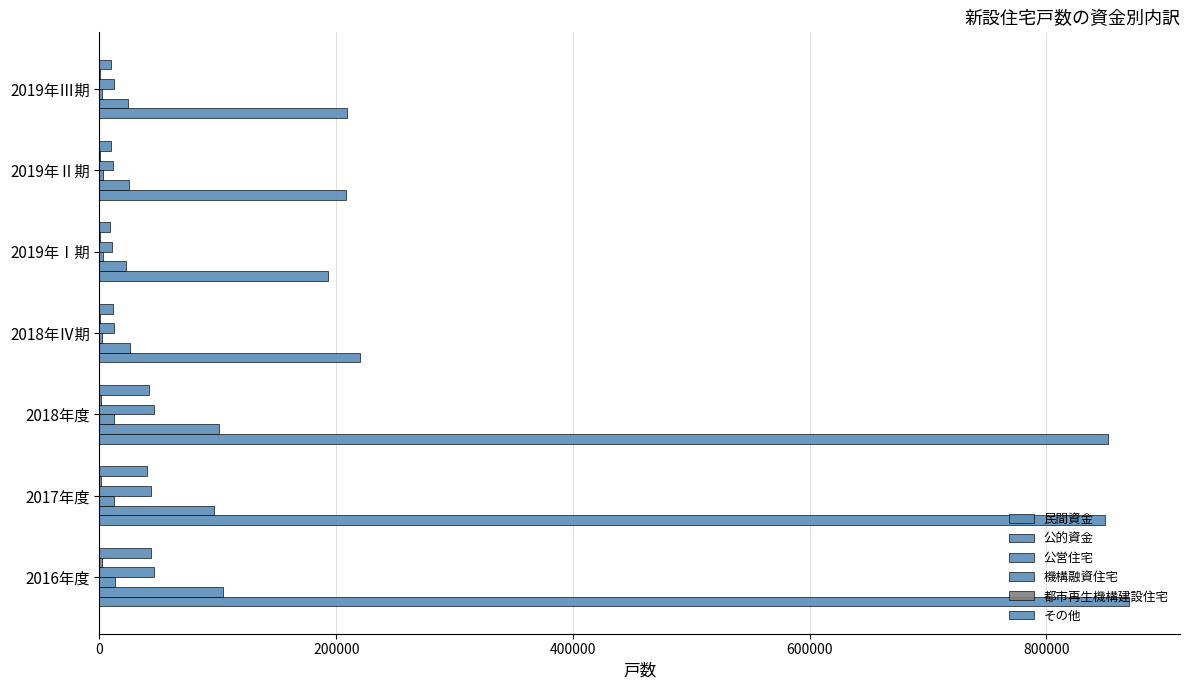

Reading right to left, list all the values displayed in this chart.

民間資金: 209320	208524	192985	219835	851948	849703	869398
公的資金: 23861	24987	22626	26072	100988	96693	104739
公営住宅: 2013	3033	2738	2315	11963	11945	12775
機構融資住宅: 12100	11647	10312	12422	46211	43514	46006
都市再生機構建設住宅: 97	589	719	279	1149	1021	2241
その他: 9651	9718	8857	11056	41665	40213	43717